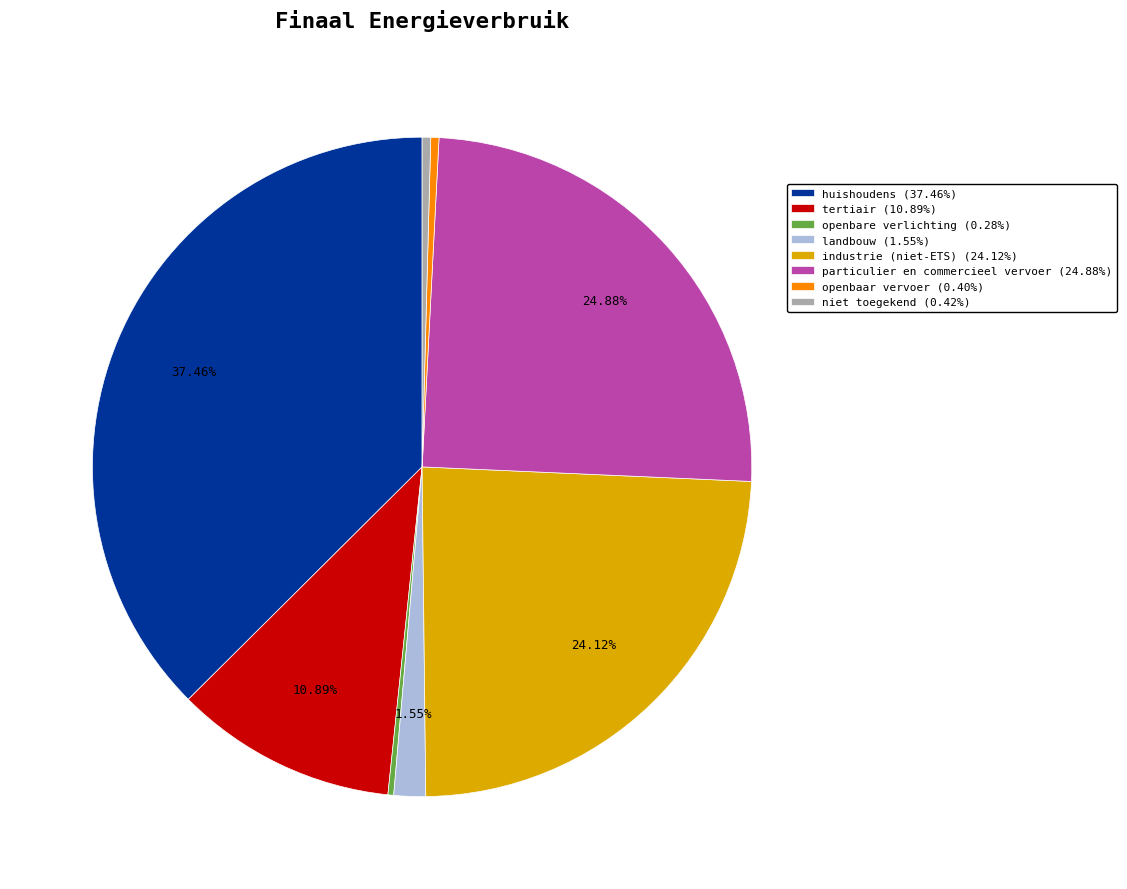

Does industrie (niet-ETS) (24.12%) represent more than half of the total?

No